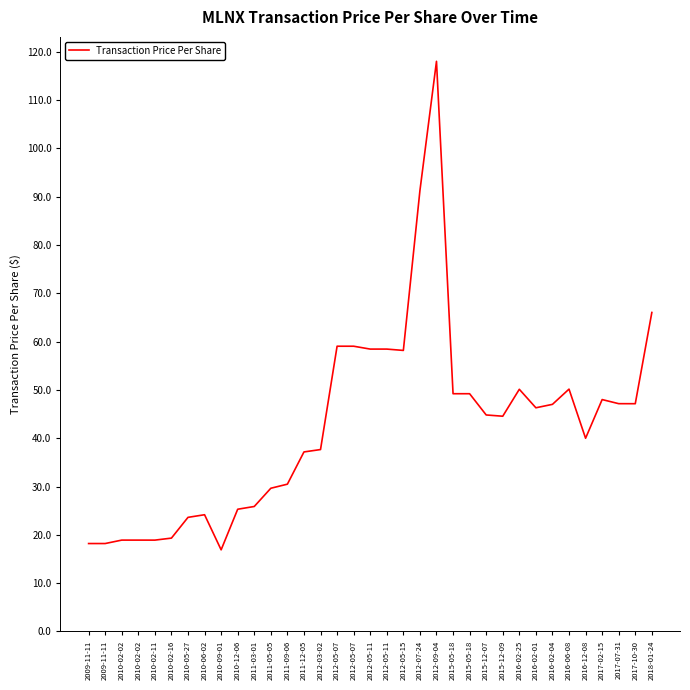

What is the smallest value displayed?

16.9